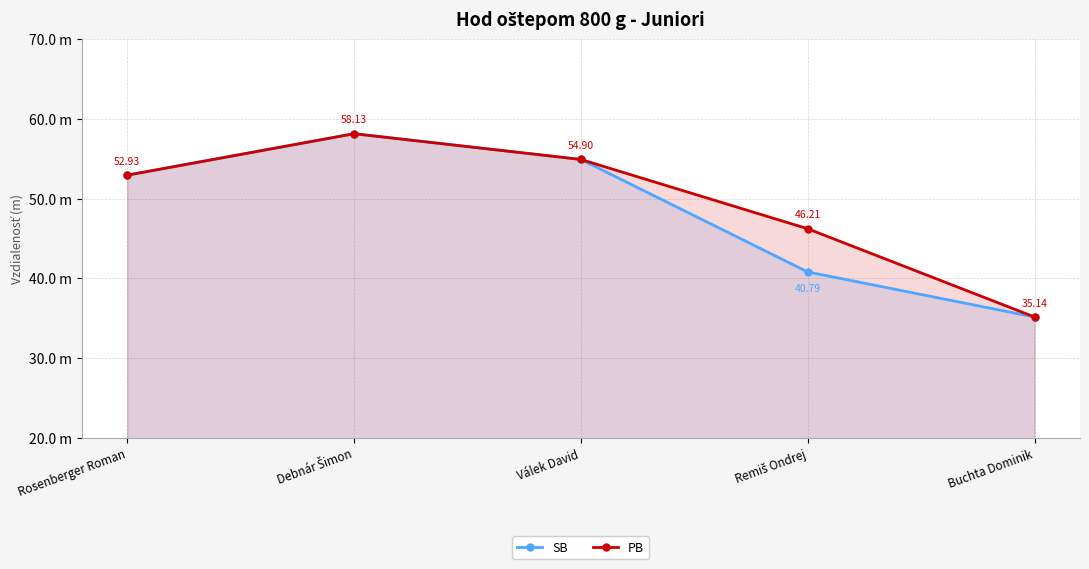

What is the approximate value of PB at Rosenberger Roman?

52.9